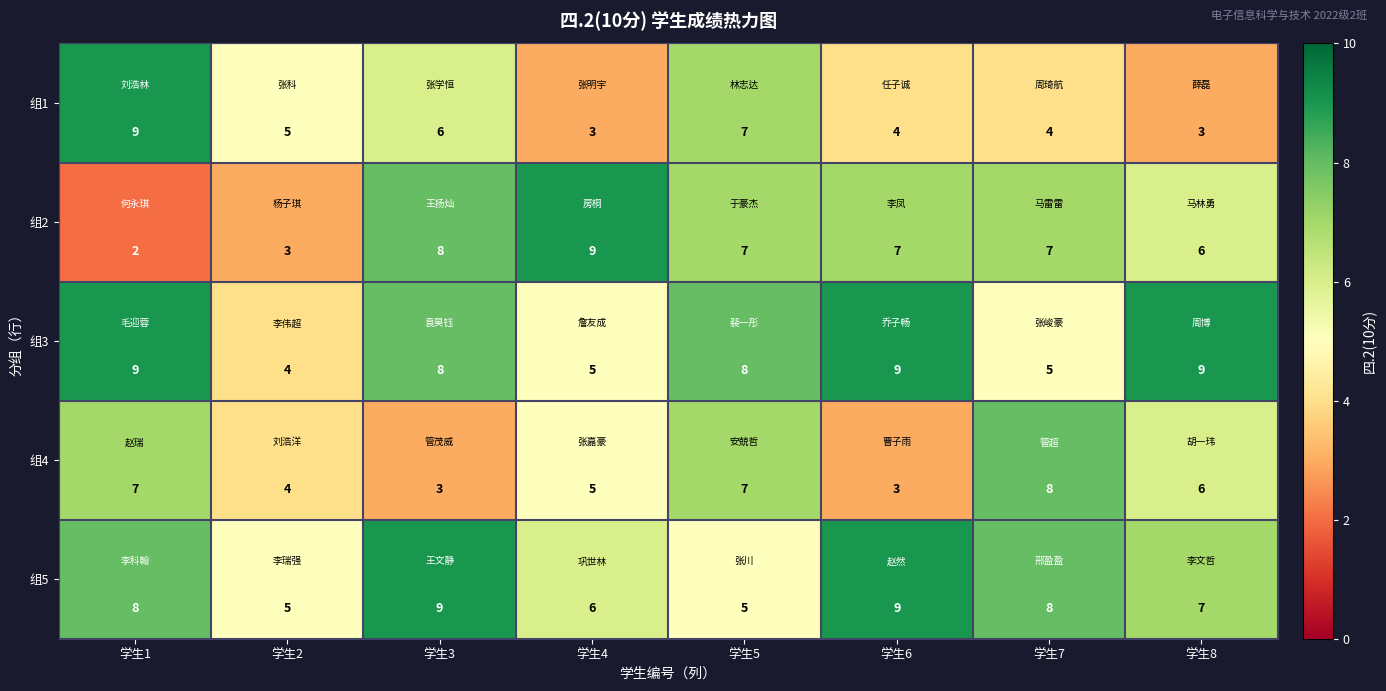

What is the approximate value of 组5 at 学生6?

9